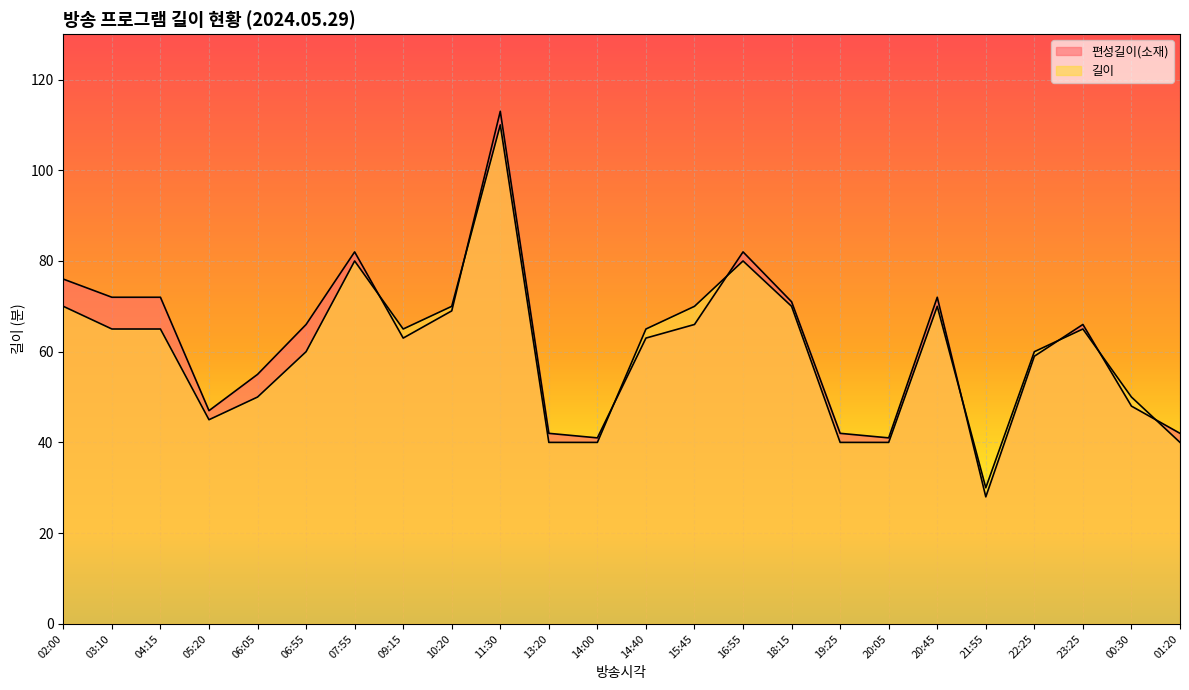

What is the sum of all 길이 values?

1440